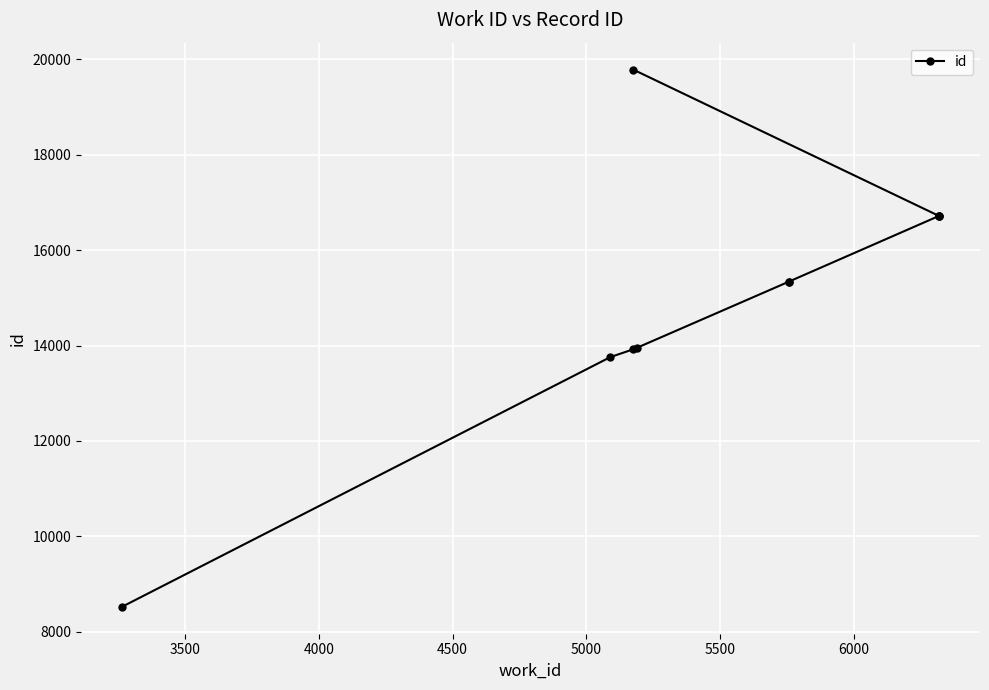

Reading left to right, list all the values displayed in this chart.

8522	13759	13921	13953	15337	15338	16715	16716	16717	19788